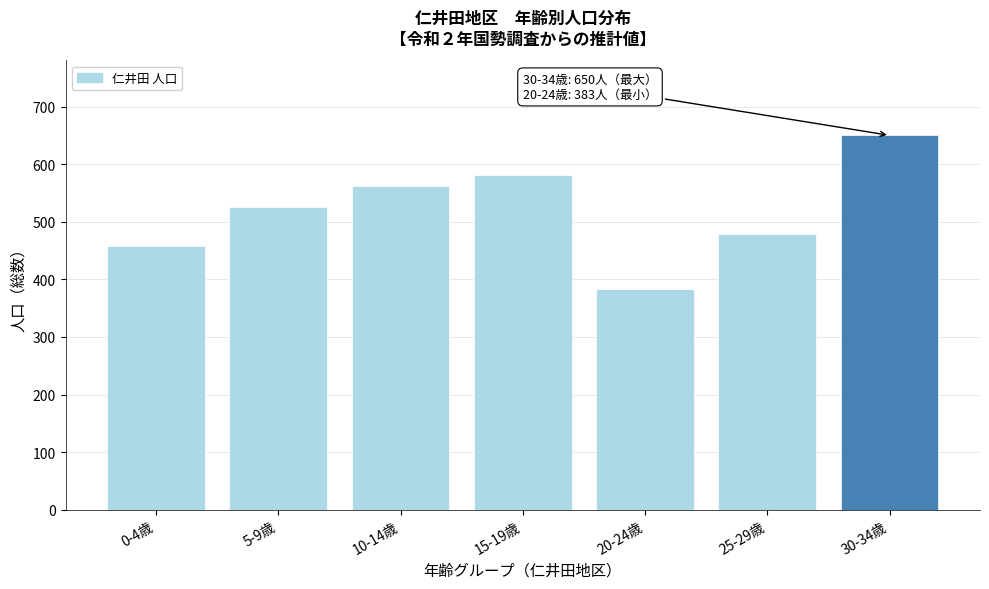

Reading left to right, transcribe all the data shown in this chart.

0-4歳=458	5-9歳=525	10-14歳=562	15-19歳=581	20-24歳=383	25-29歳=479	30-34歳=650